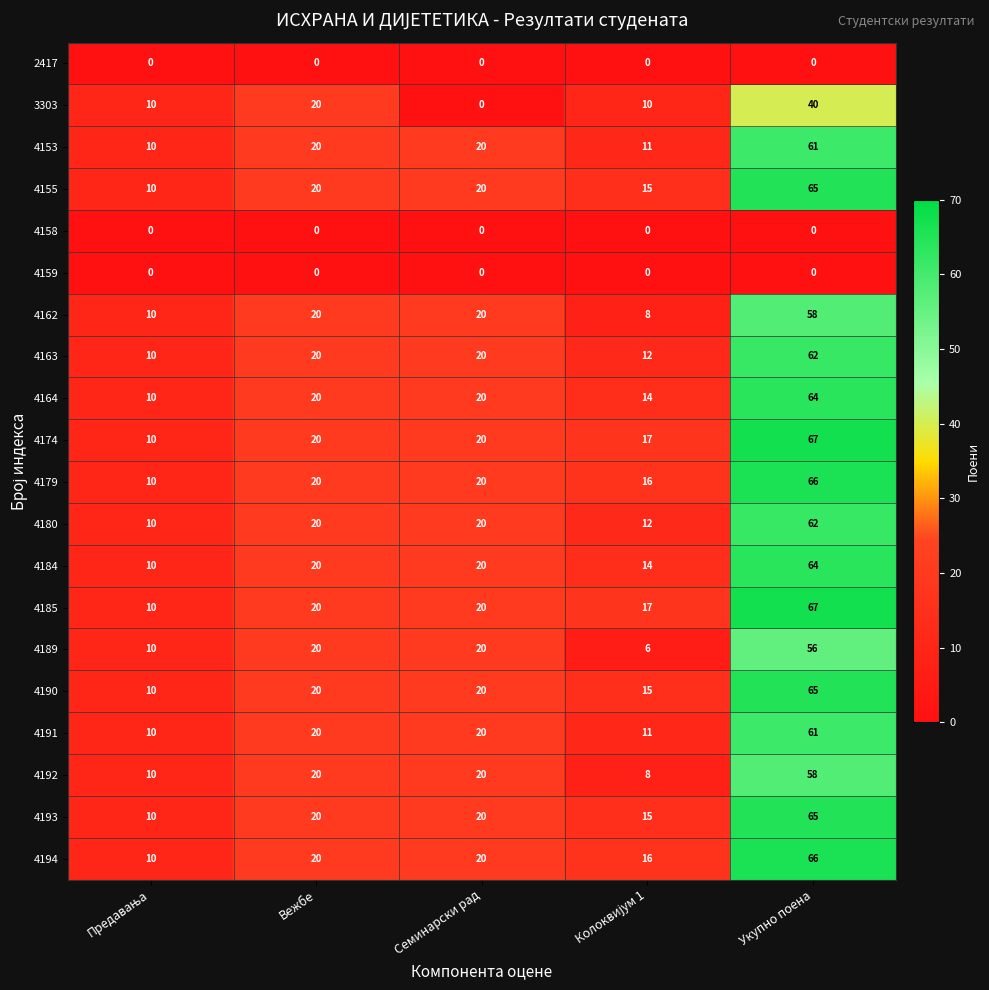

Count the number of data series in this chart.

20